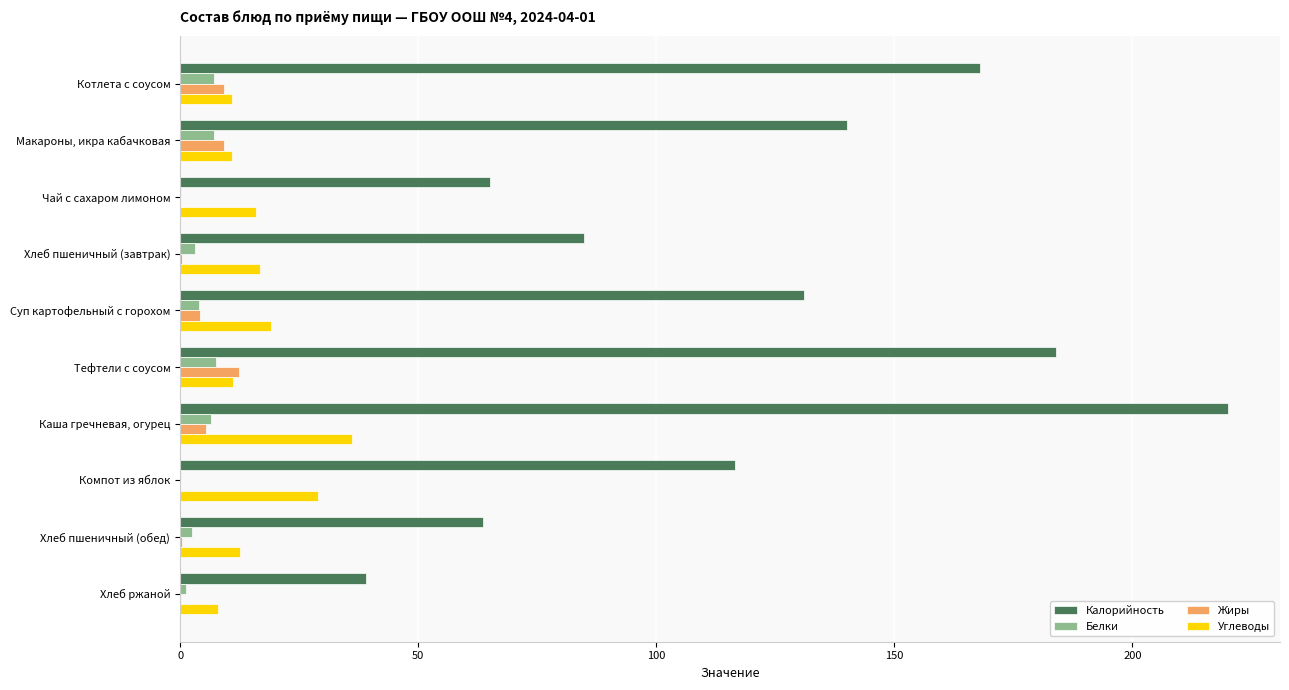

At which category does the chart reach its peak across all series?

Каша гречневая, огурец